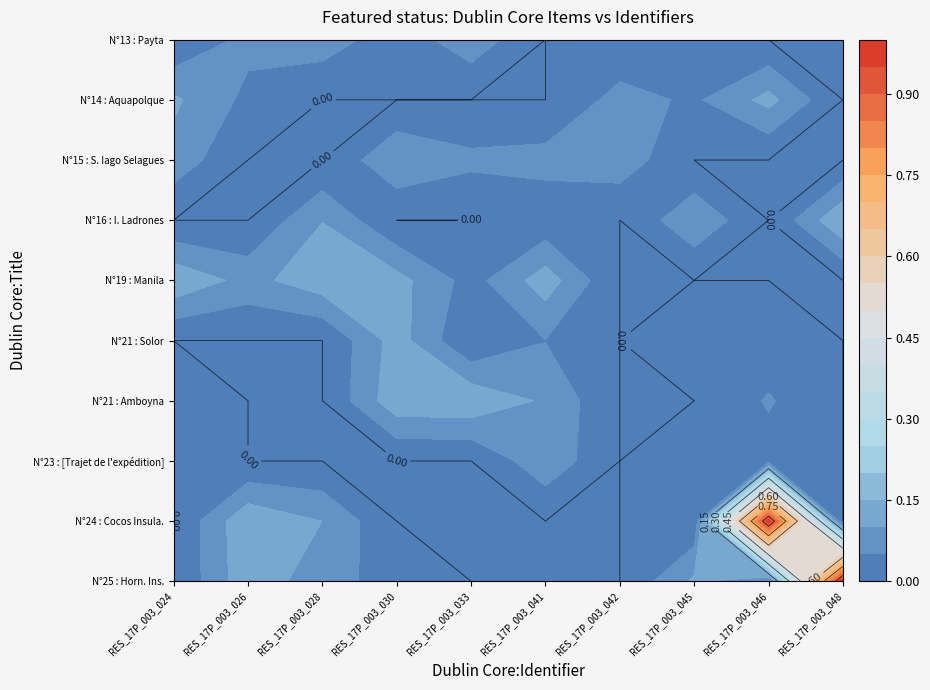

Rank the series at RES_17P_003_028 from lowest to highest value.

N°25 : Horn. Ins., N°24 : Cocos Insula., N°23 : [Trajet de l'expédition], N°21 : Amboyna, N°21 : Solor, N°19 : Manila, N°16 : I. Ladrones, N°15 : S. Iago Selagues, N°14 : Aquapolque, N°13 : Payta